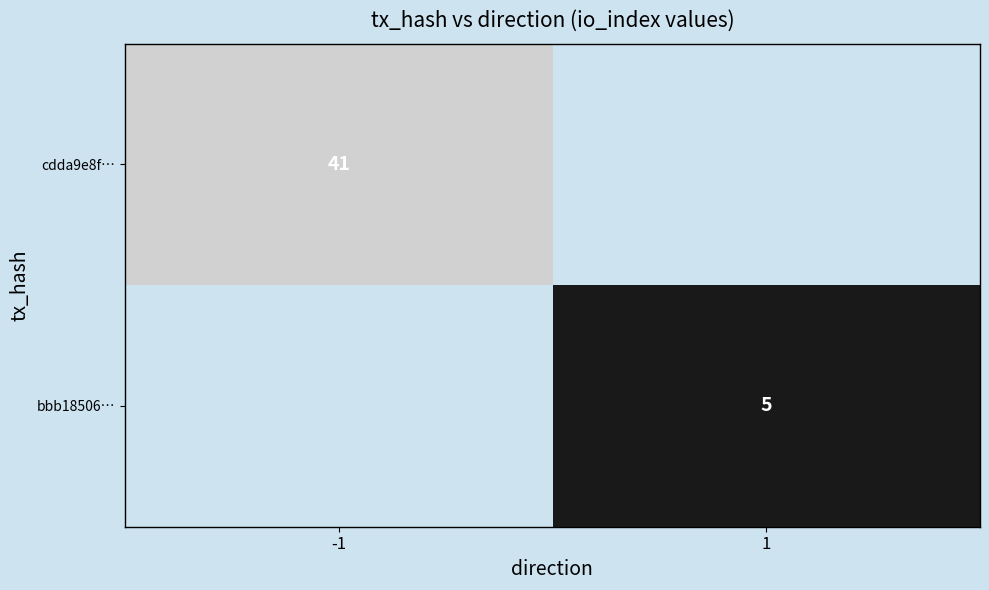

True or false: cdda9e8f… has a value of 17 at -1.

False